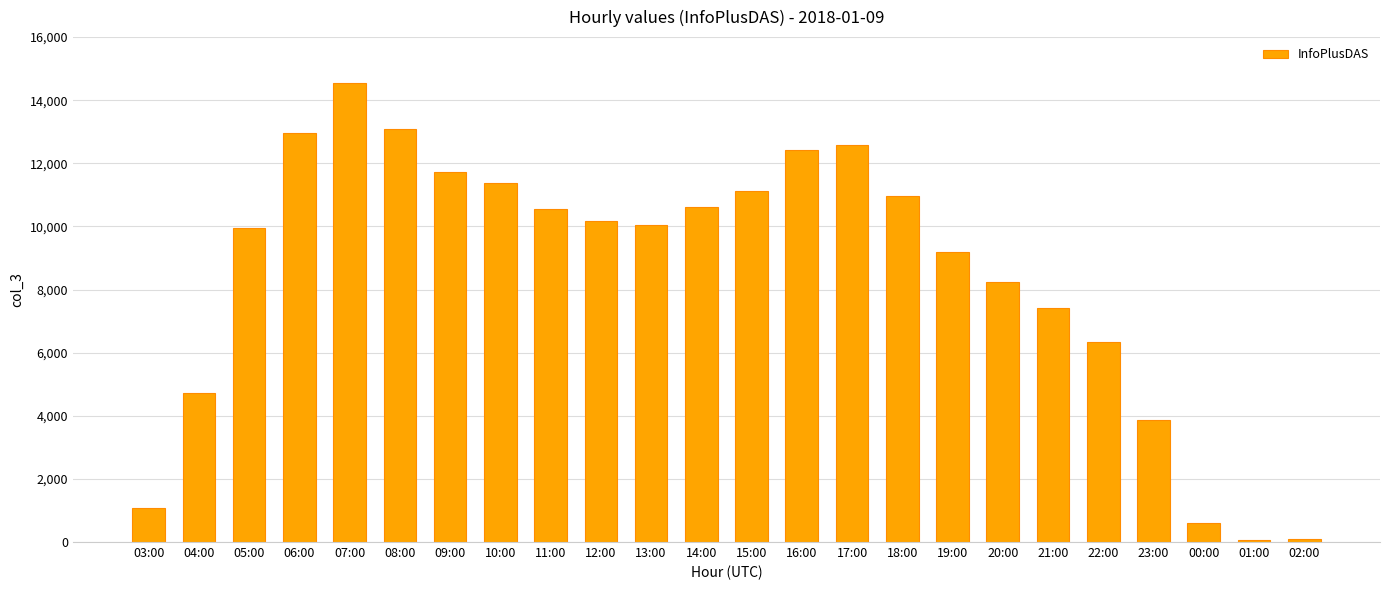

What is the sum of all values?

203729